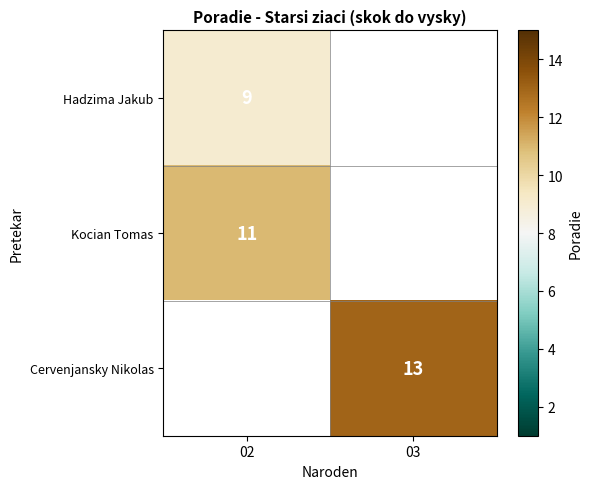

The value of Kocian Tomas at 02 is 4. True or false?

False